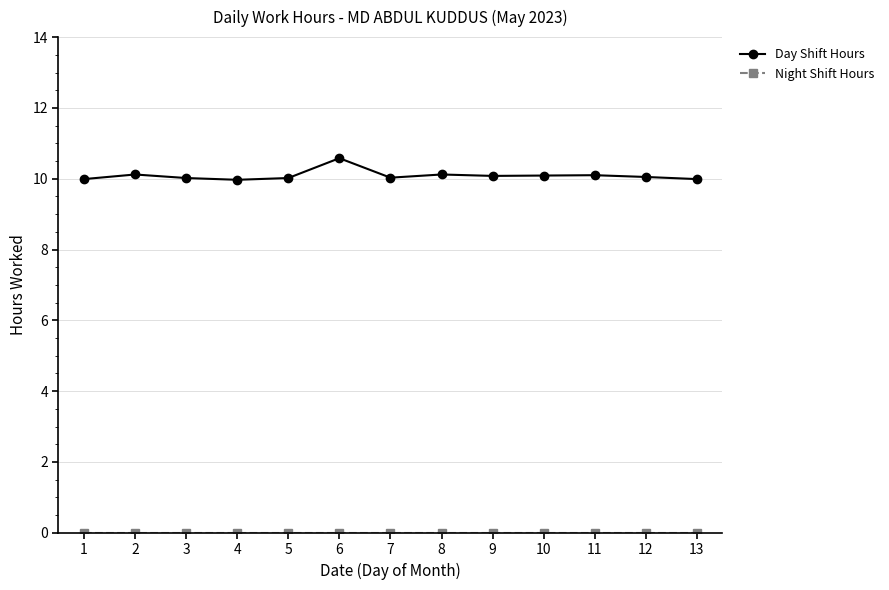

True or false: Day Shift Hours has more than 1 points higher than both neighbors.

True